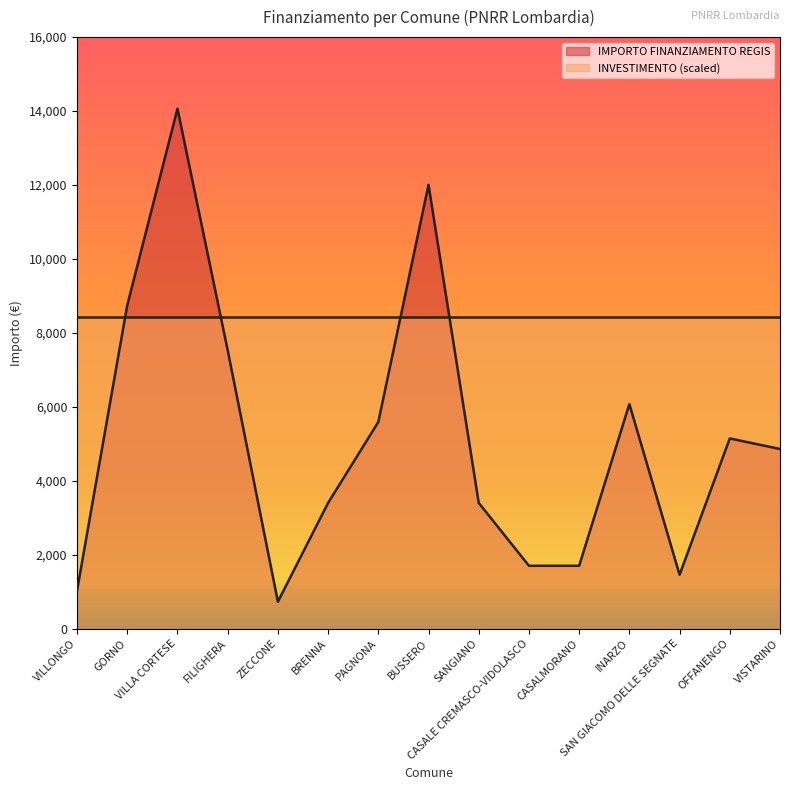

Which has a higher value, BRENNA or OFFANENGO?

OFFANENGO